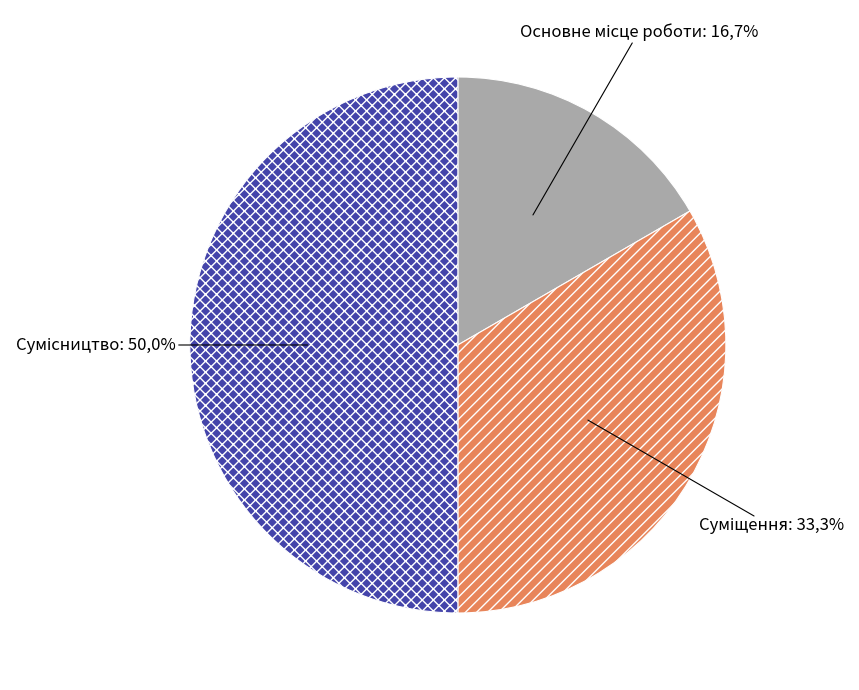

Which slice is the largest?

Сумісництво